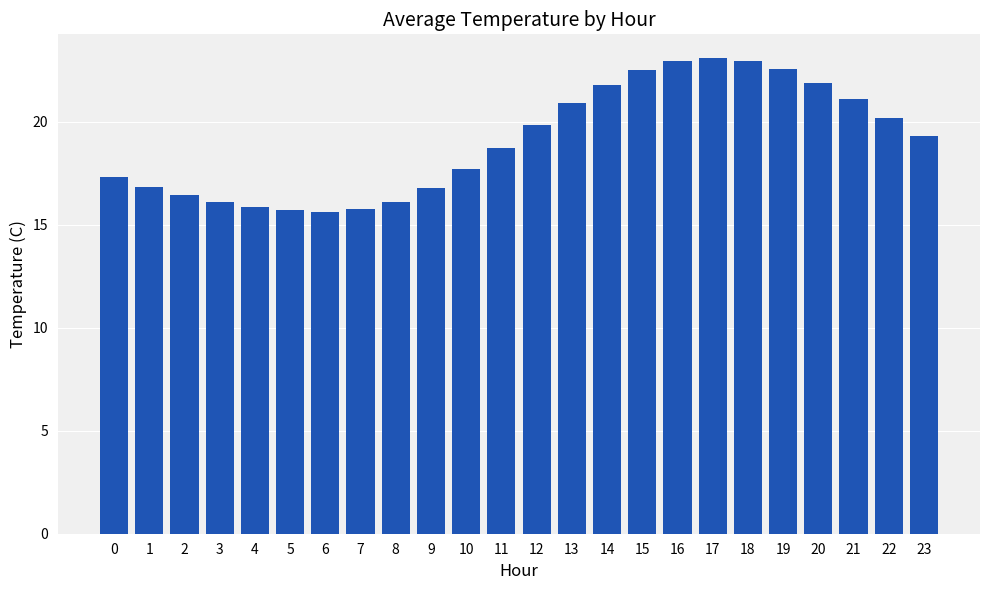

How many bars are there in total?

24